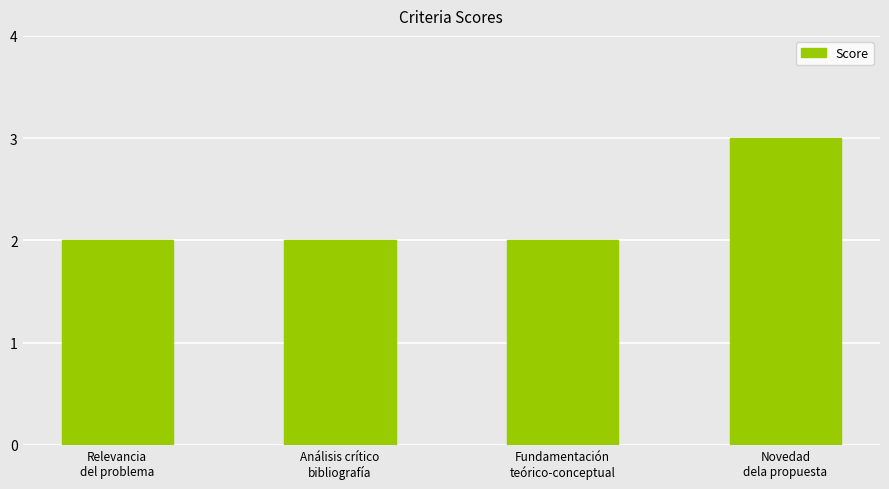

Reading left to right, what are all the values shown in this chart?

2	2	2	3